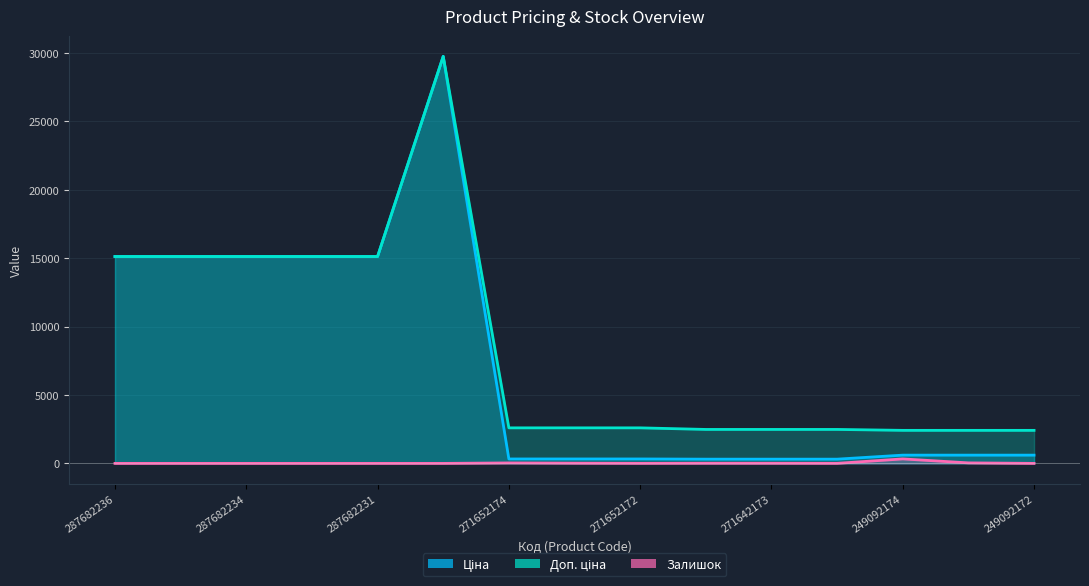

The value of Доп. ціна at 287682235 is 7819.5. True or false?

False